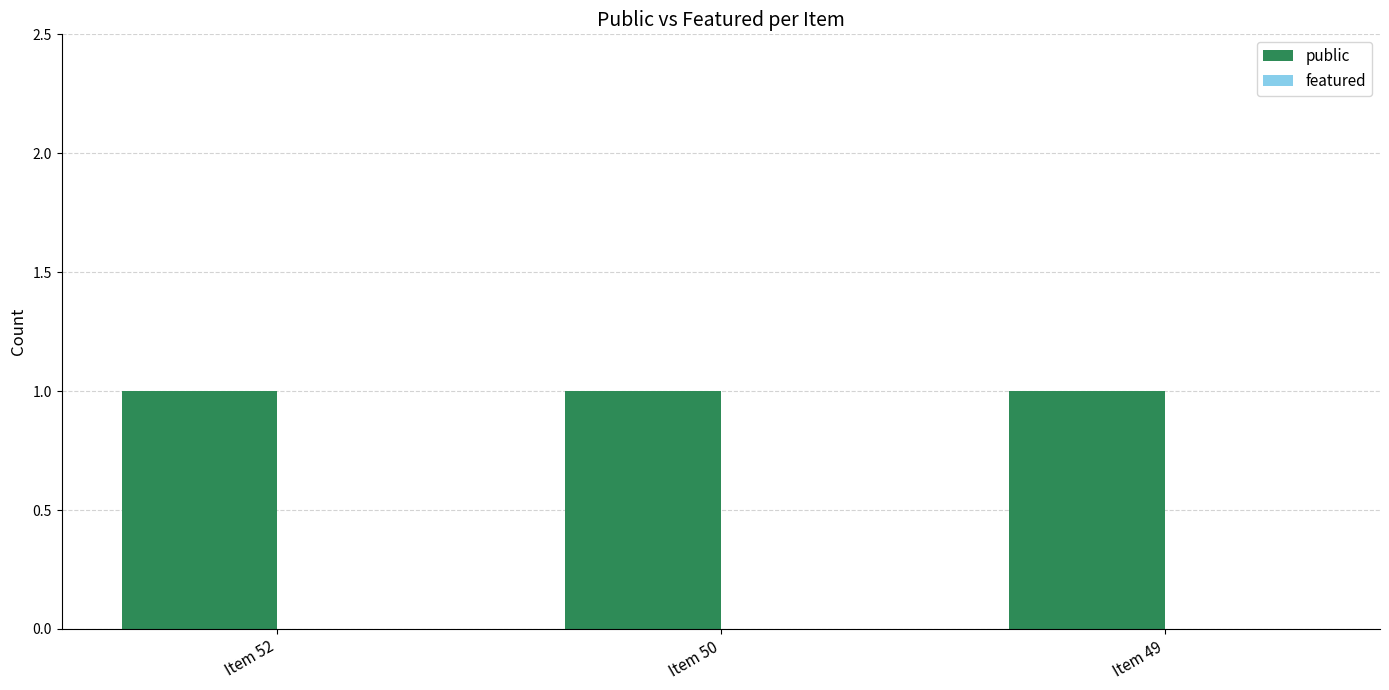

Between Item 50 and Item 49, which series saw the biggest shift?

public